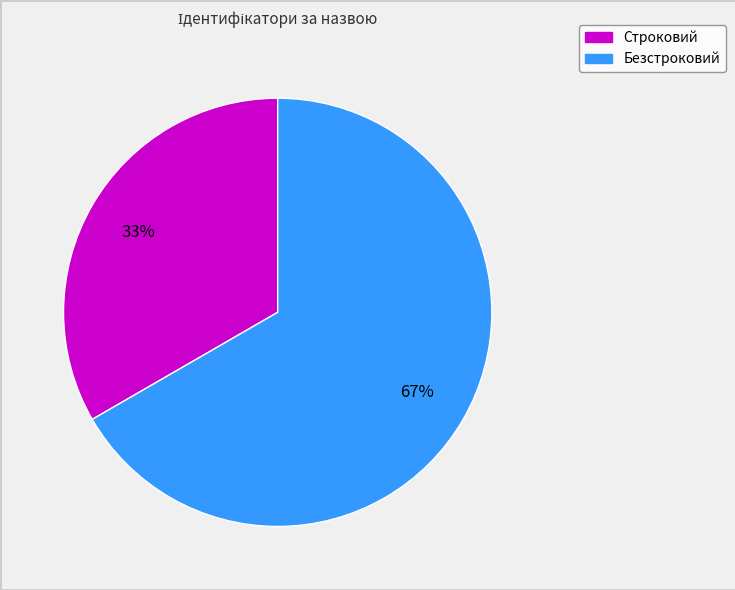

How many slices are in this pie chart?

2